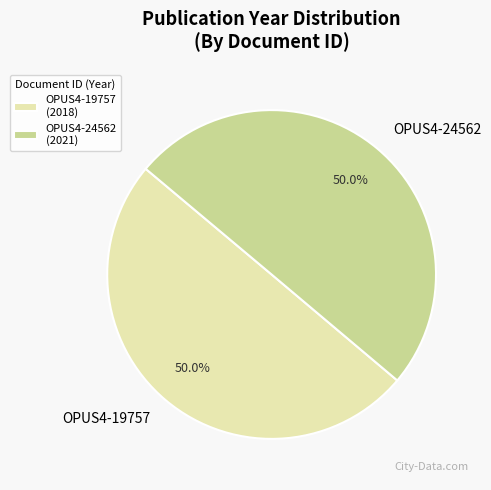

What is the total percentage of OPUS4-19757 and OPUS4-24562?

100.0%